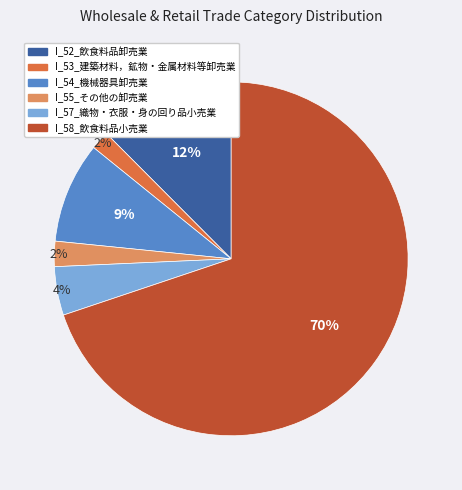

Which slice represents more than half of the pie?

I_58_飲食料品小売業